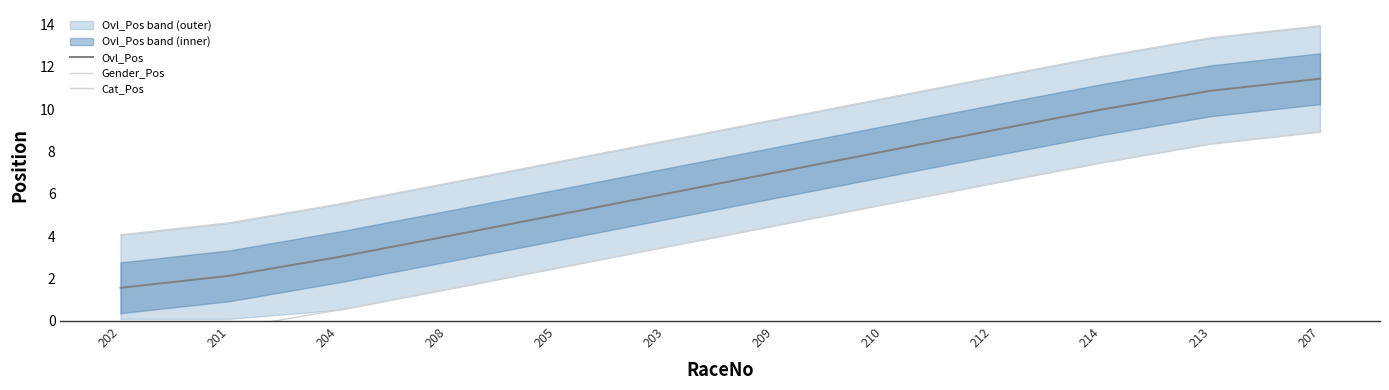

True or false: Ovl_Pos has more than 2 interior local peaks.

False